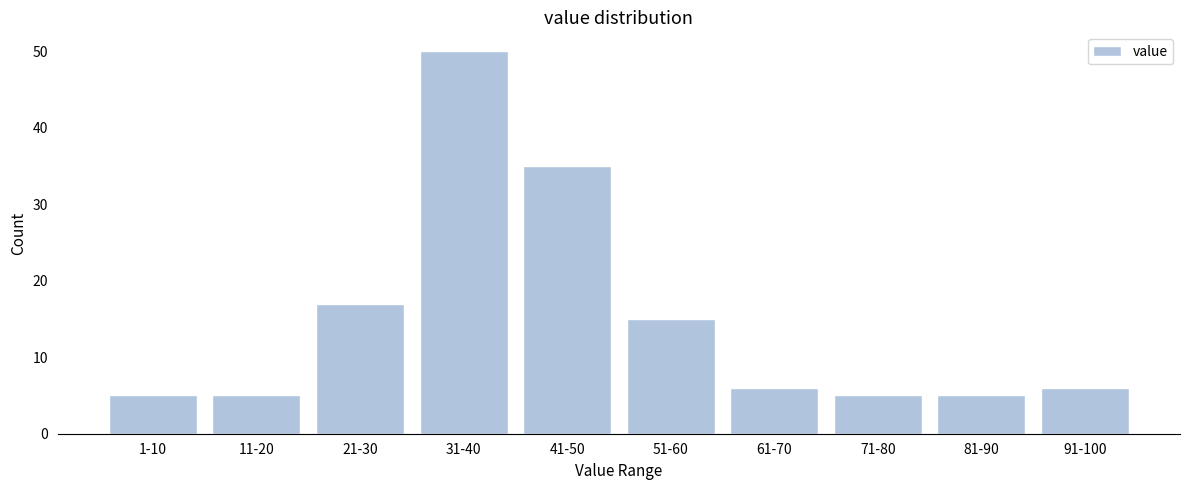

Reading left to right, transcribe all the data shown in this chart.

1-10=5	11-20=5	21-30=17	31-40=50	41-50=35	51-60=15	61-70=6	71-80=5	81-90=5	91-100=6